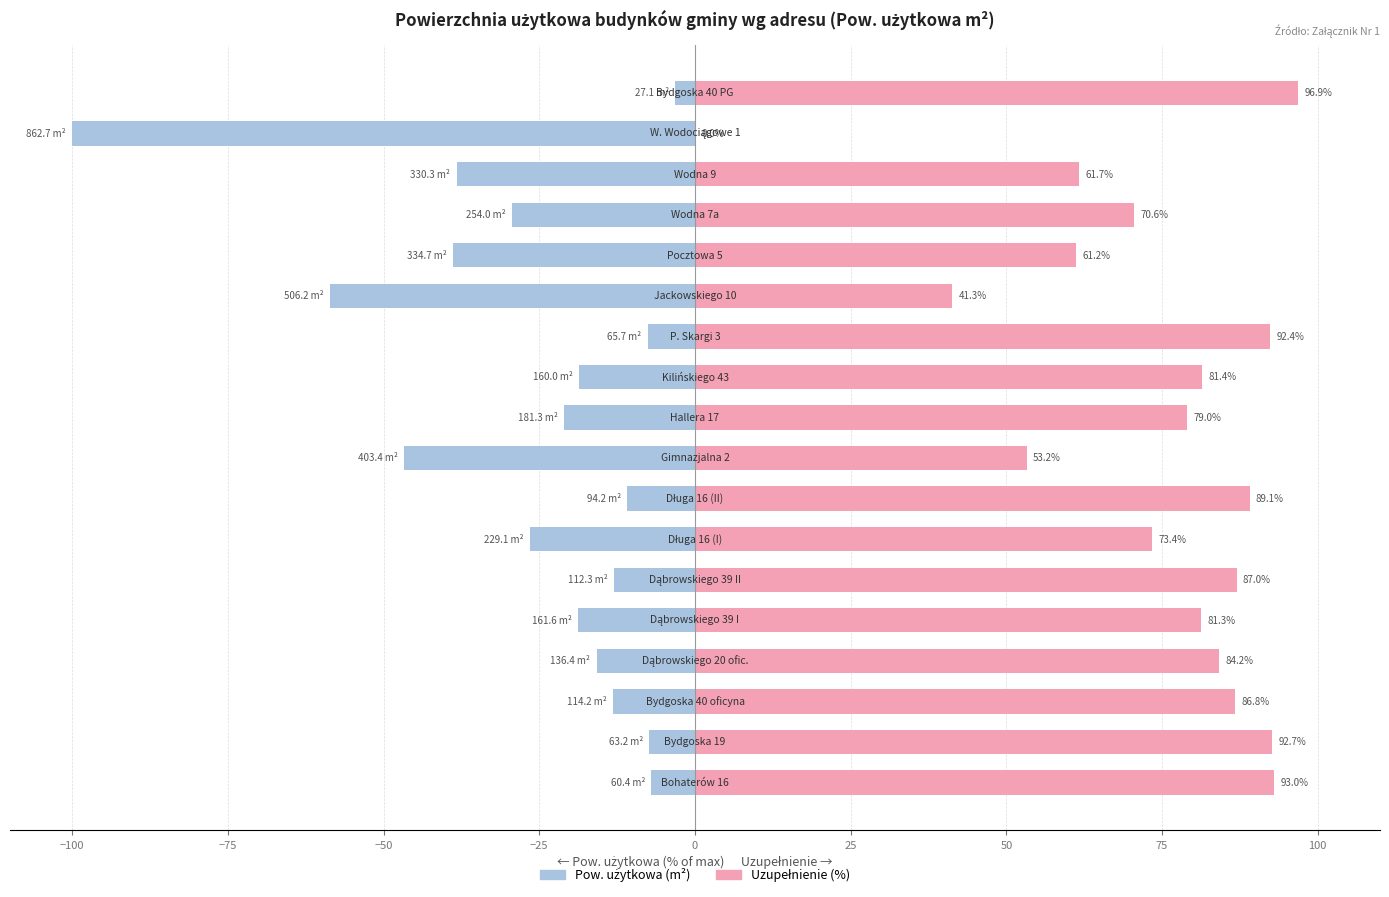

True or false: Własność (Pow. użytkowa %) has a value of -69.1 at 75.

False